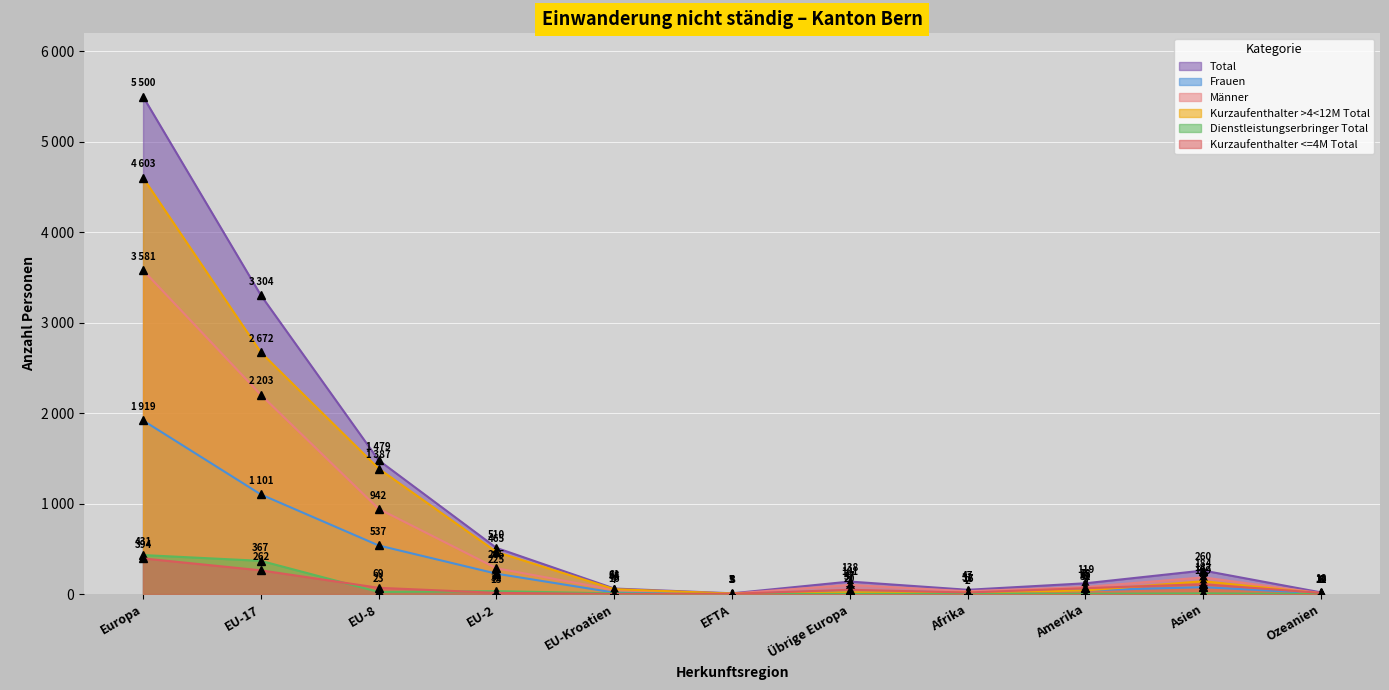

Between EU-8 and Asien, which is larger?

EU-8